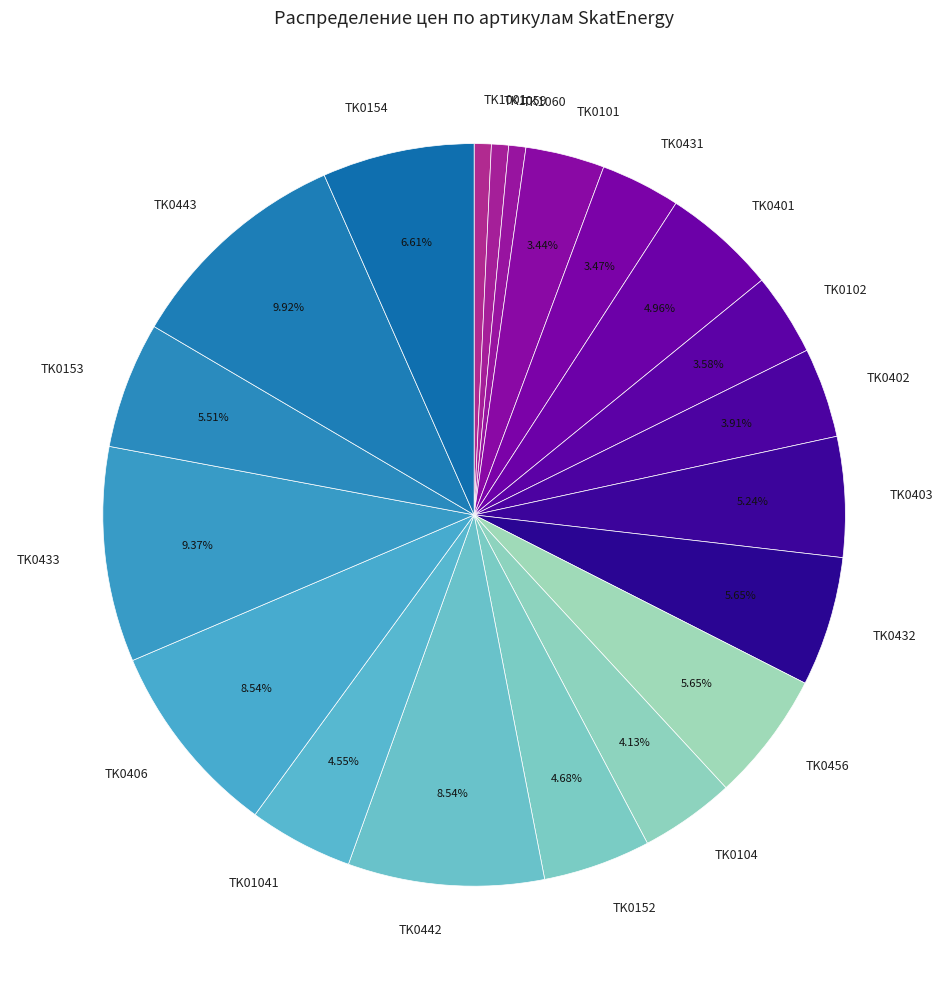

How many segments does this pie chart have?

20